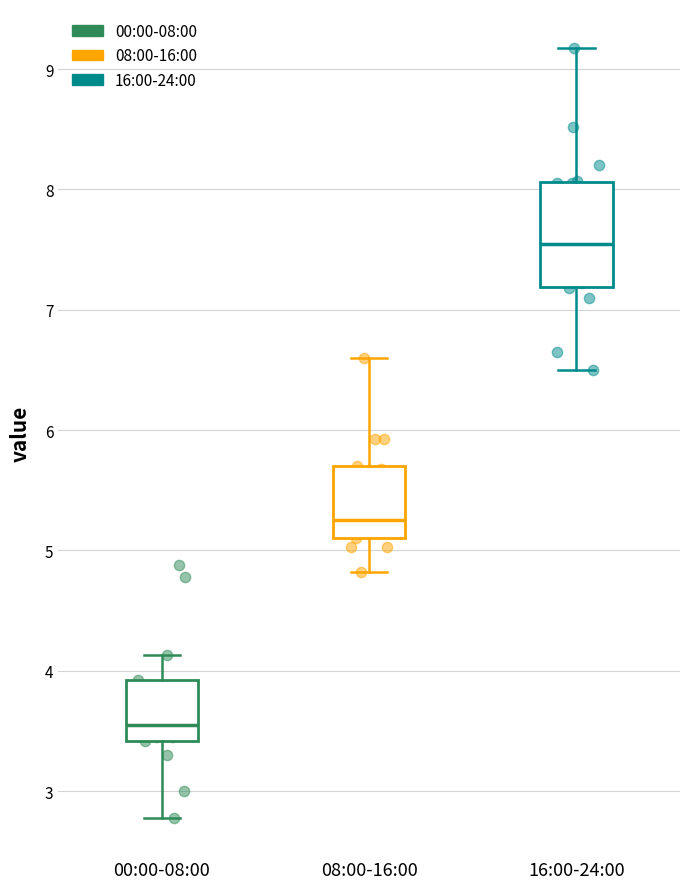

Where is the lower edge of the box for 16:00-24:00 on the y-axis? The values are not printed on the chart, so give them approximately, as read against the axis.

7.2